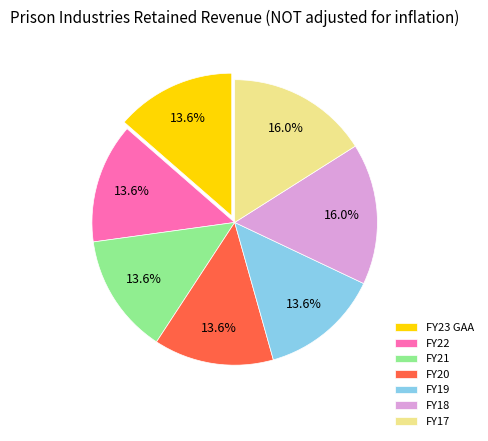

Does any single category account for the majority?

No